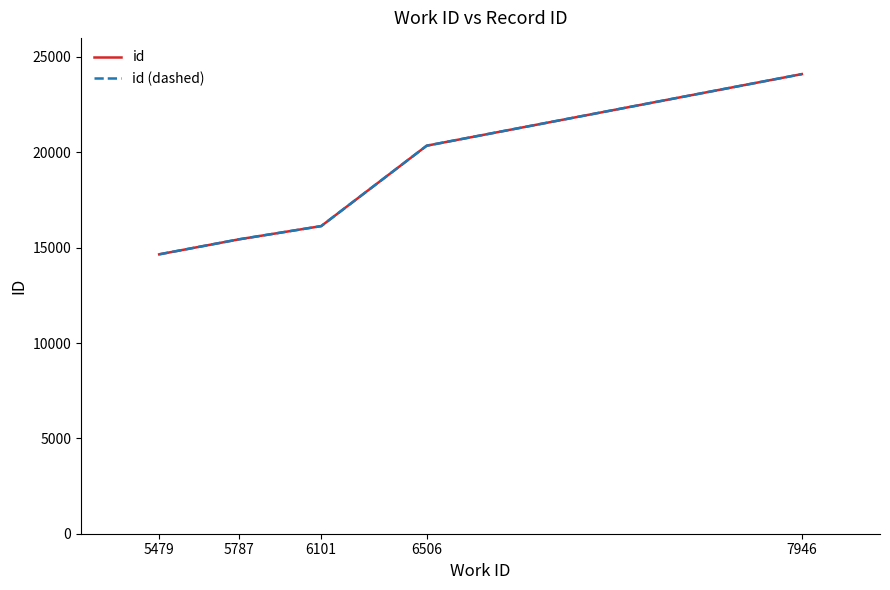

Is this an area chart (filled region under the line)?

No